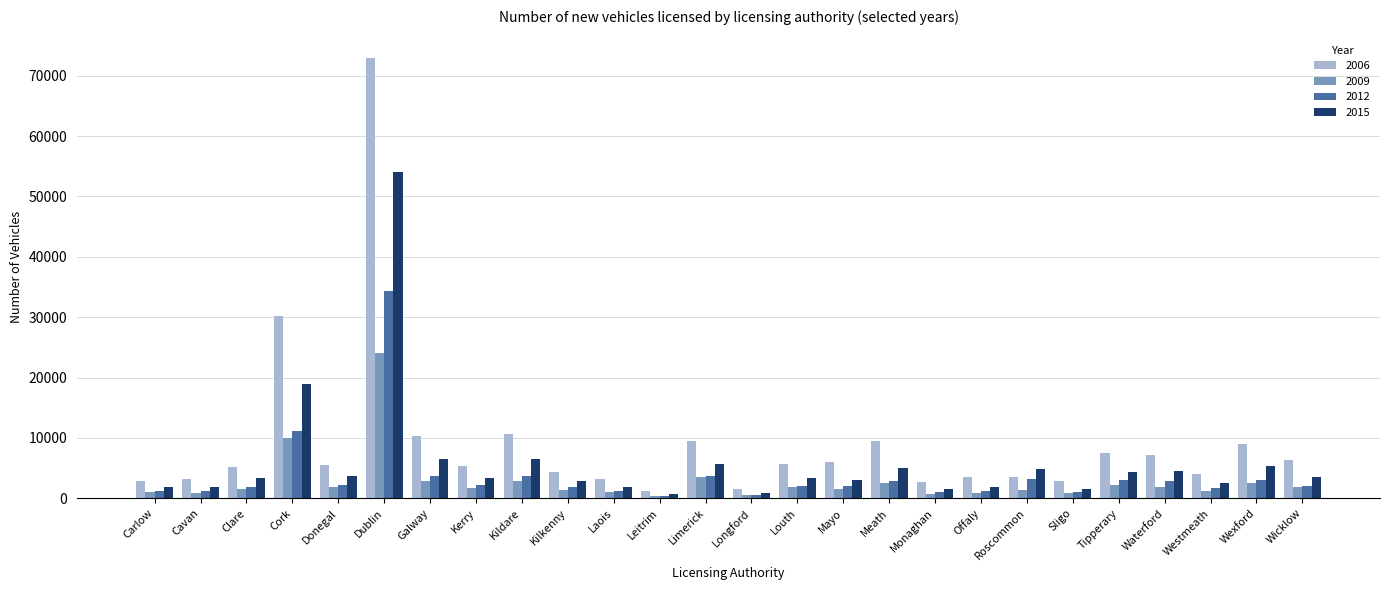

What is the difference between the maximum and minimum values in the 2012 series?

33818